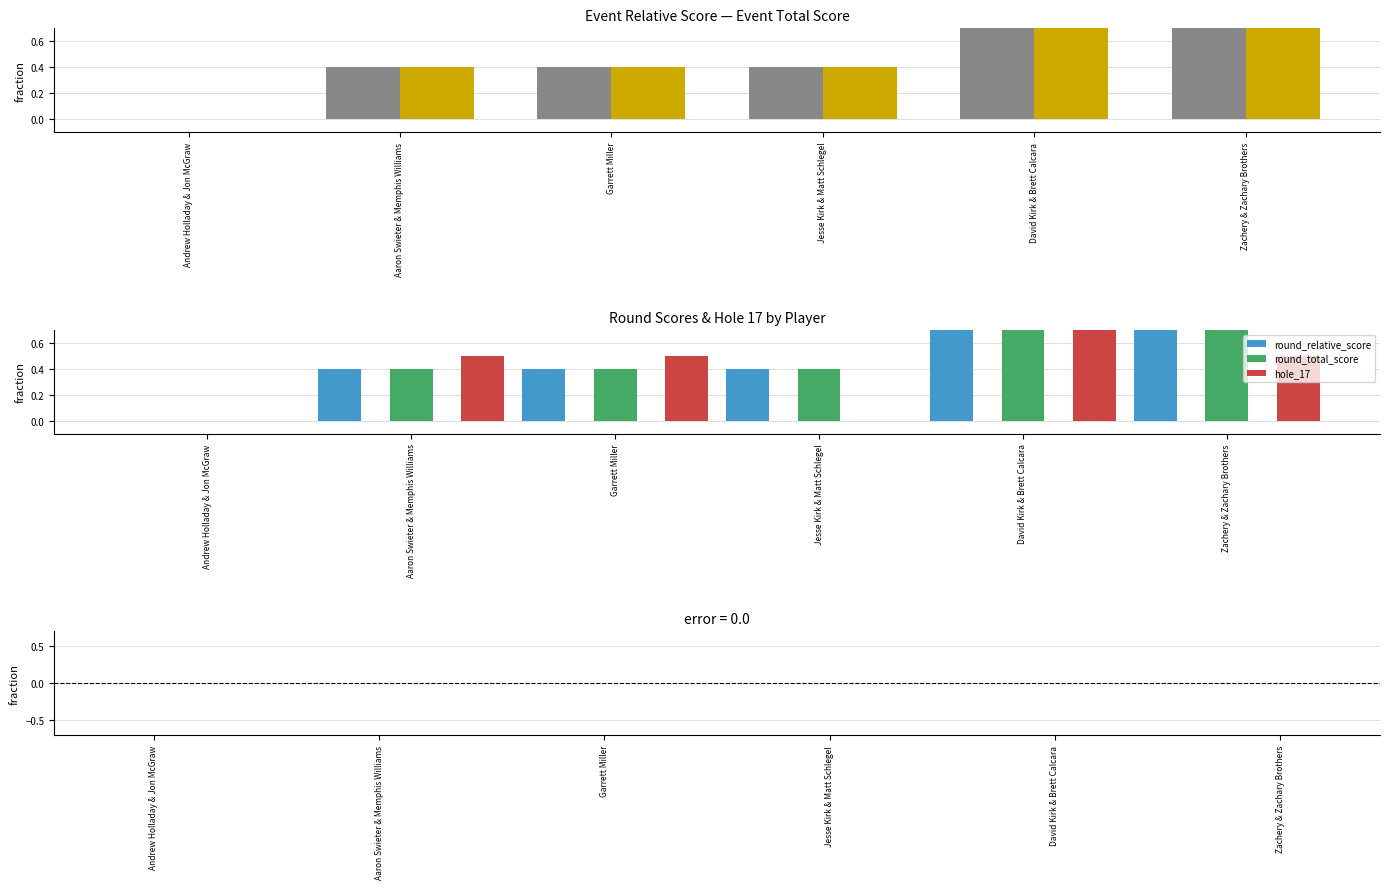

Is it true that event_relative_score equals 1.8 at David Kirk & Brett Calcara?

False